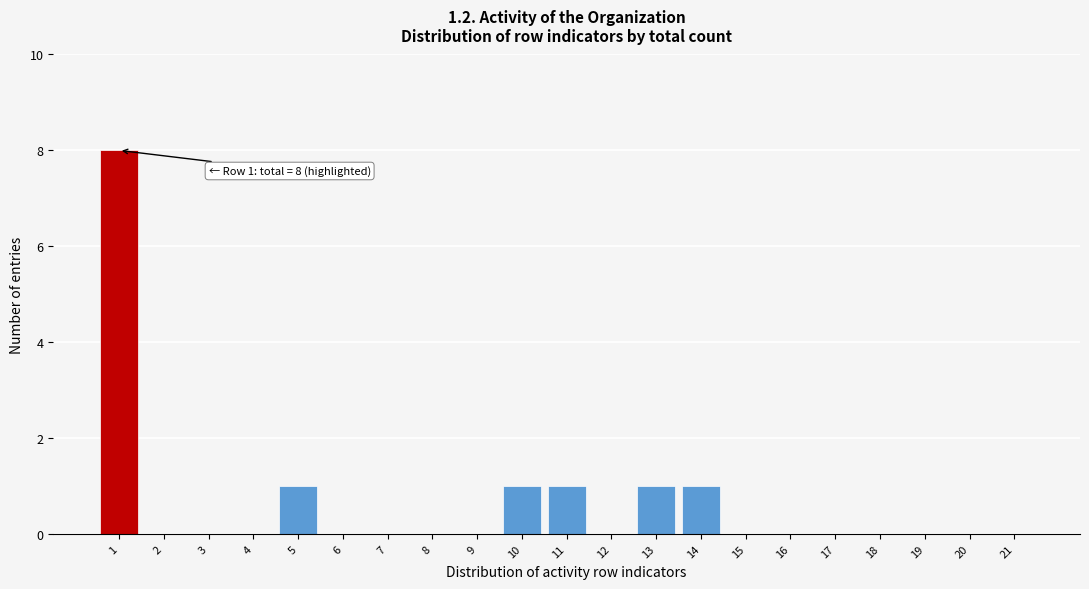

Reading left to right, transcribe all the data shown in this chart.

1=8	2=0	3=0	4=0	5=1	6=0	7=0	8=0	9=0	10=1	11=1	12=0	13=1	14=1	15=0	16=0	17=0	18=0	19=0	20=0	21=0